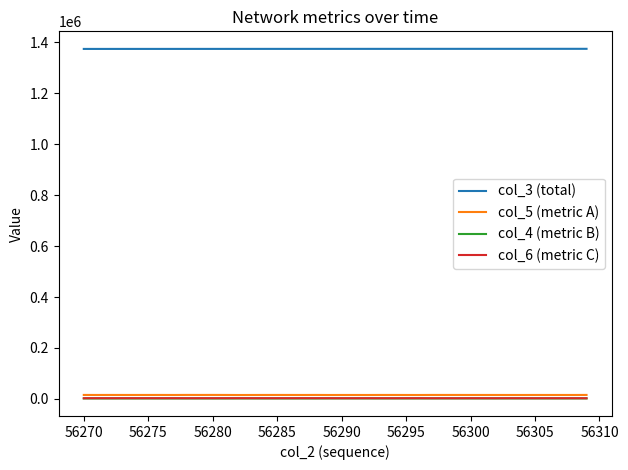

True or false: col_6 (metric C) and col_3 (total) intersect in this chart.

False